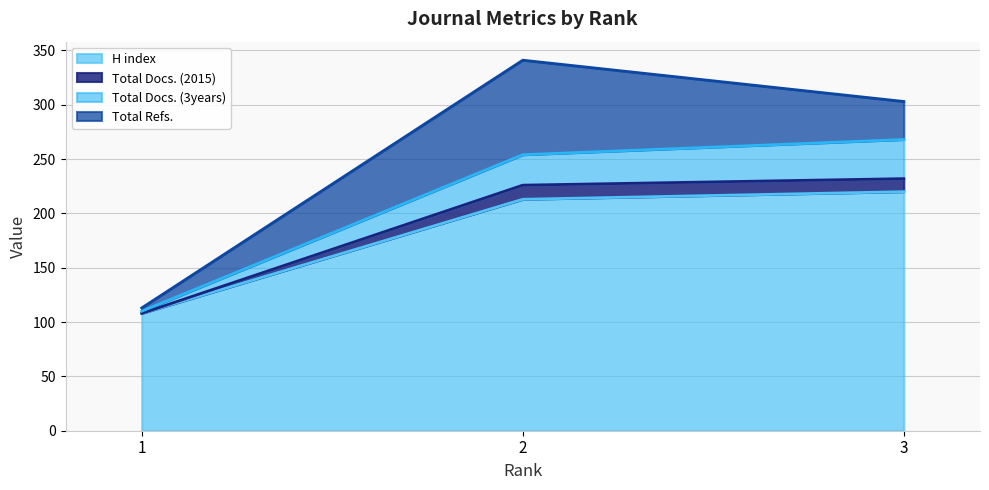

What is the lowest value of the H index series?

108